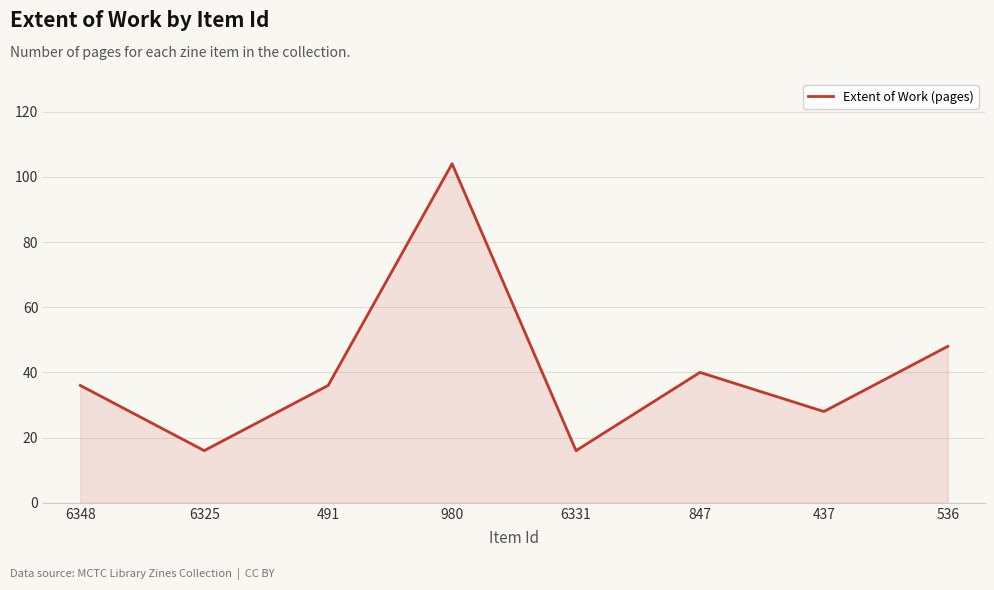

Between 536 and 6348, which is larger?

536